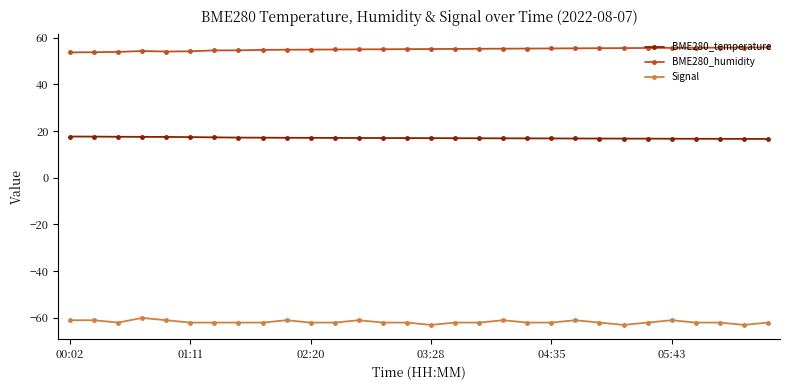

True or false: BME280_temperature and Signal intersect in this chart.

False